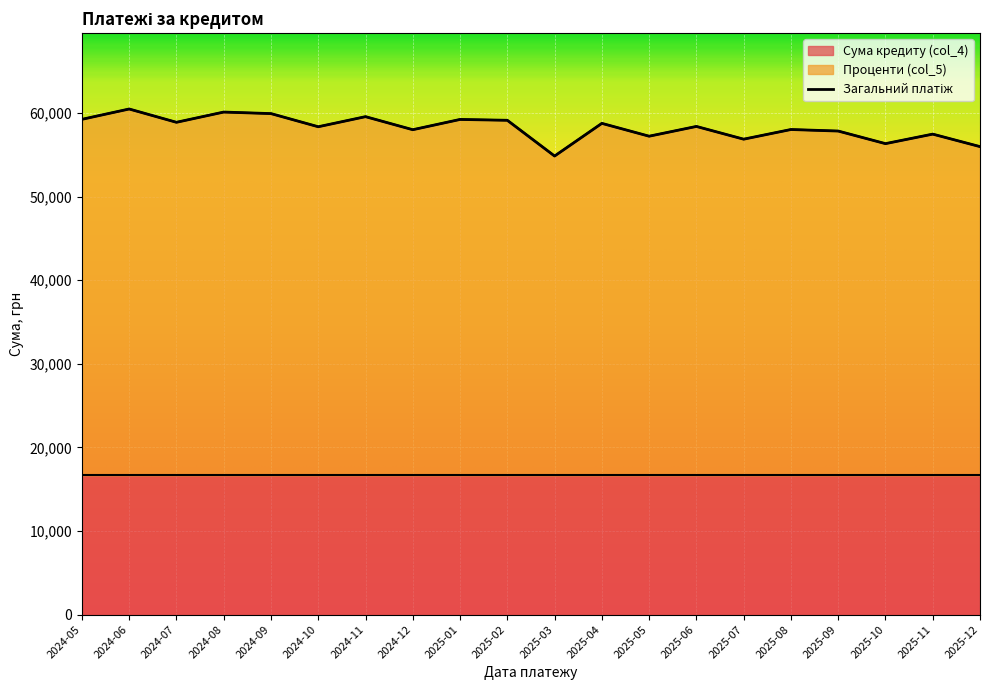

Which category has the highest value across all series?

2024-06